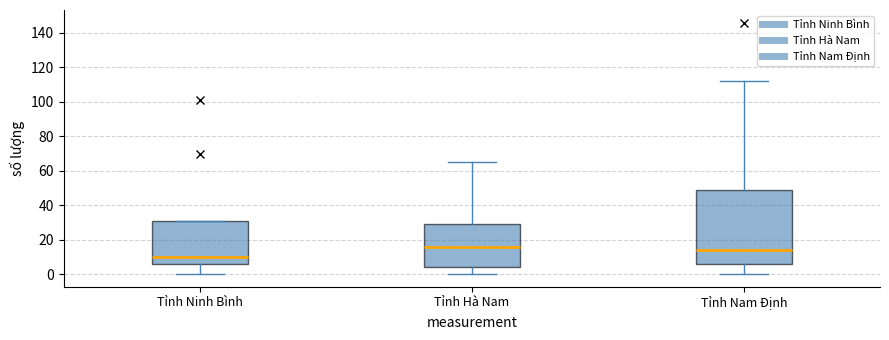

Reading left to right, transcribe this box plot: for each box, give where its median line is, the range the box spans, and where its two whiskers end, as read against the y-axis. The values are not printed on the chart, so give them approximately, as read against the axis.

Tỉnh Ninh Bình: median 10, box 6 to 32, whiskers 0 to 32
Tỉnh Hà Nam: median 16, box 4 to 30, whiskers 0 to 66
Tỉnh Nam Định: median 14, box 6 to 50, whiskers 0 to 112